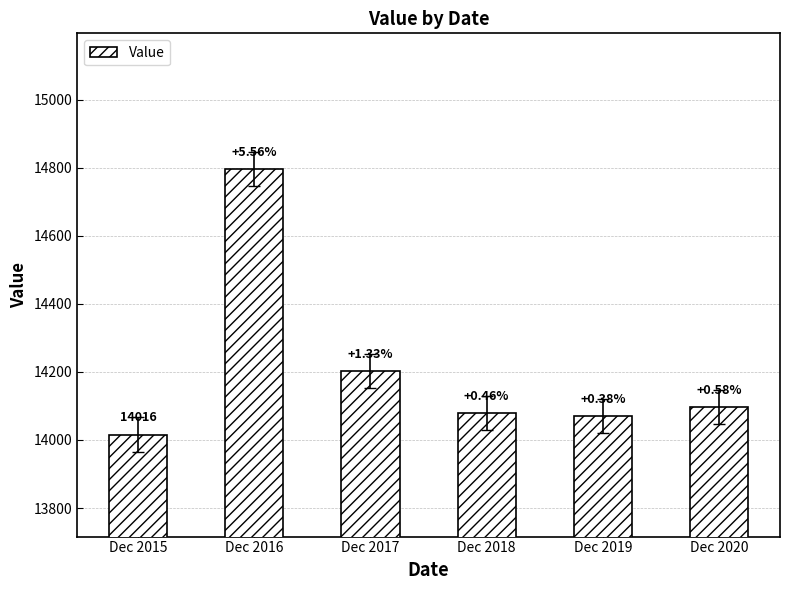

Are the bars horizontal?

No